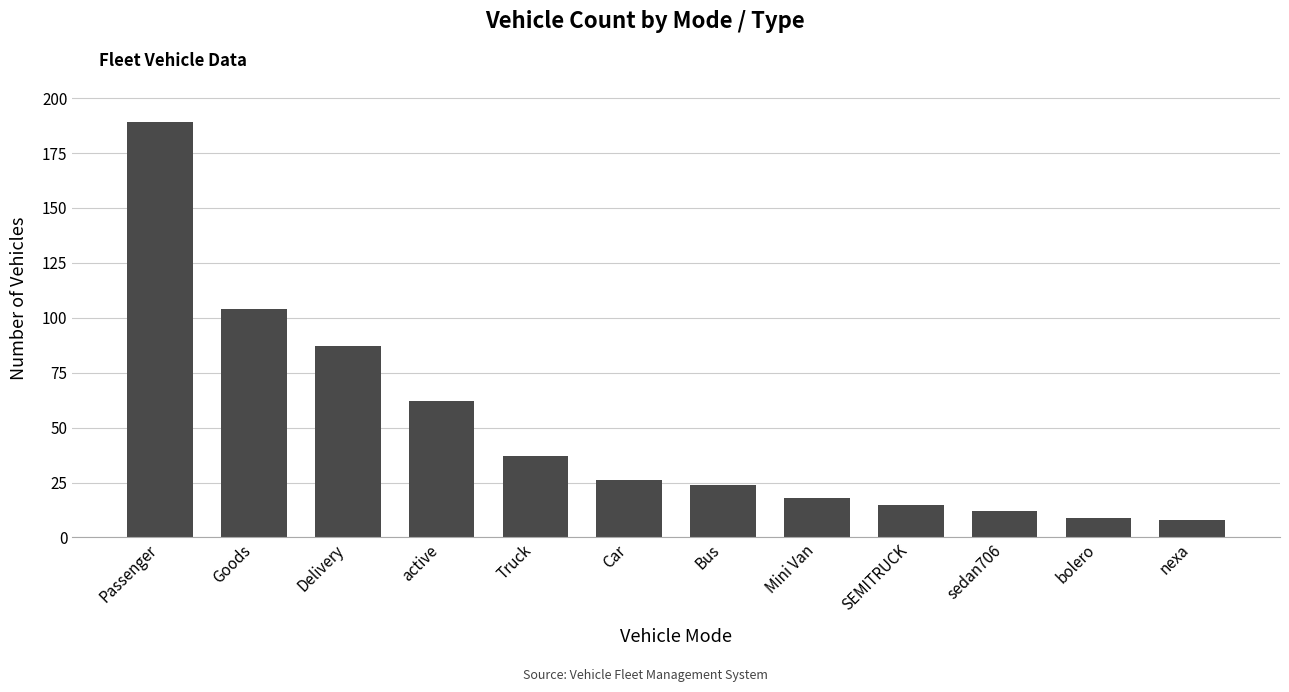

The chart shows a value of 19 at sedan706. True or false?

False